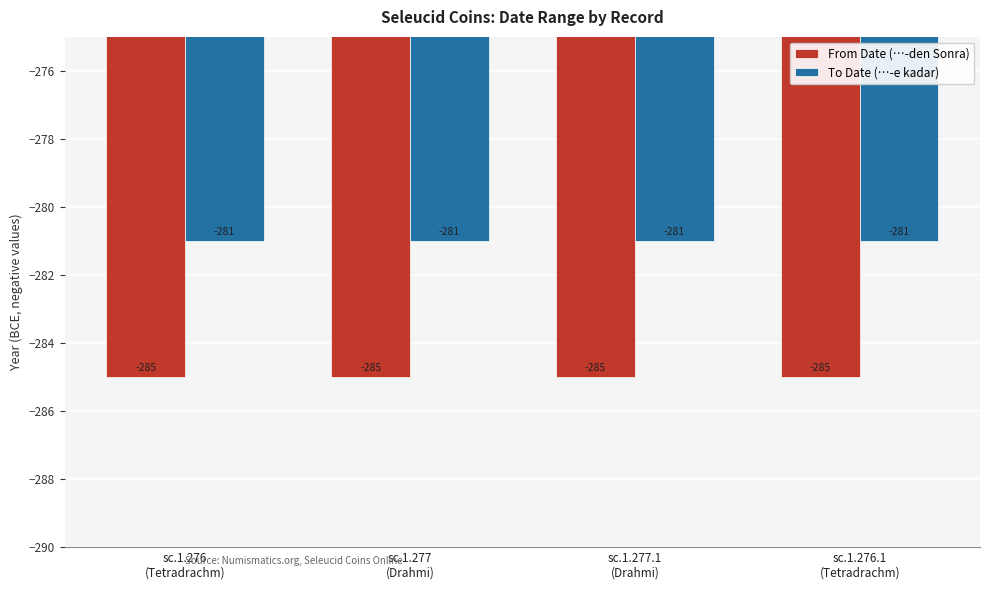

What is the total value across all series at sc.1.276.1
(Tetradrachm)?

-566